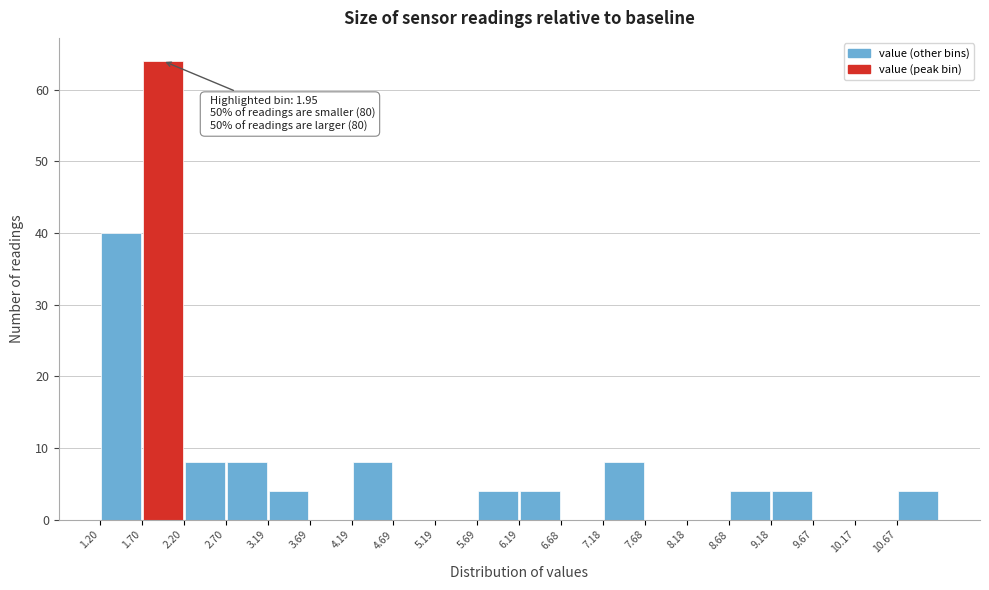

Over which range of the x-axis is the bar tallest?

1.70 to 2.20